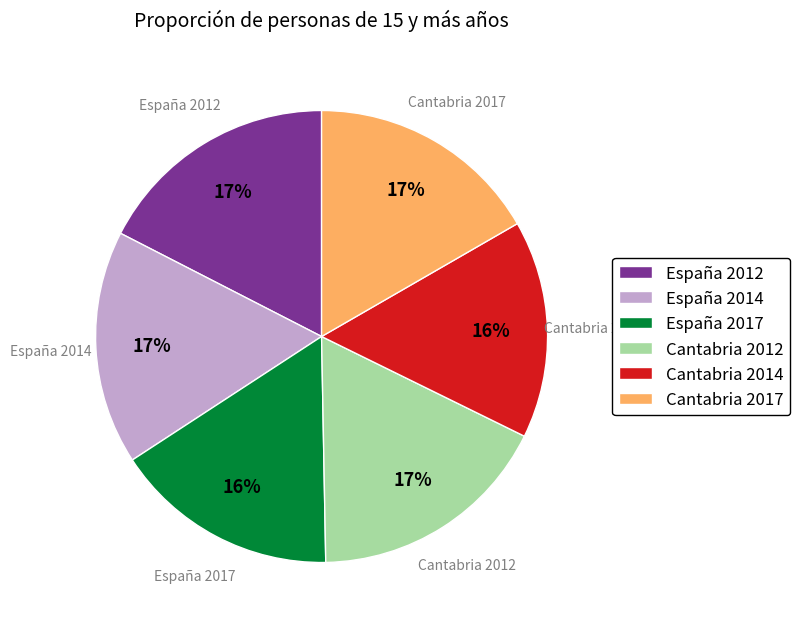

Does España 2017 represent more than half of the total?

No